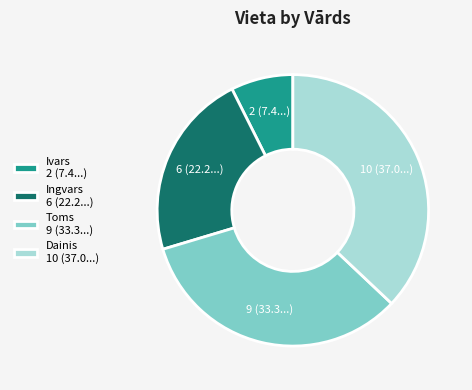

How many segments does this pie chart have?

4